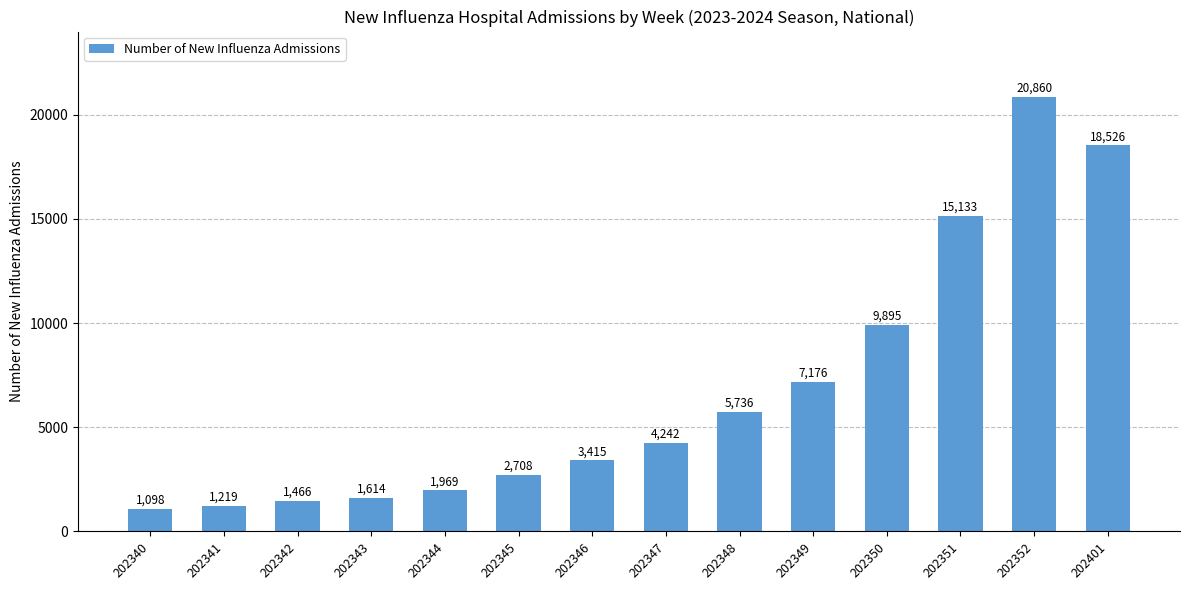

Read the value at 202347.

4242